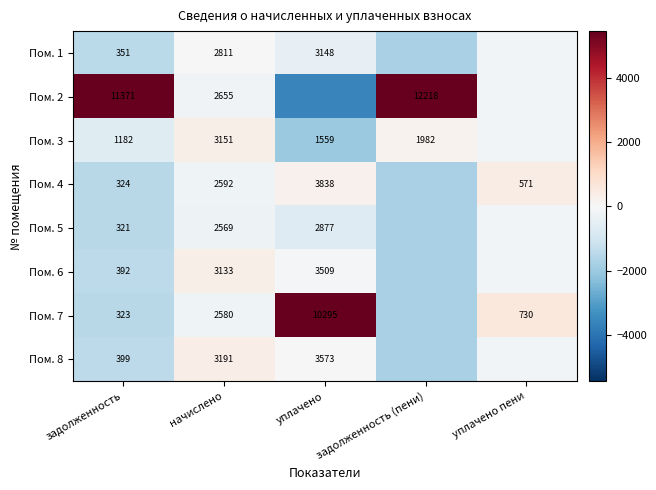

At which category is the sum across all series the highest?

начислено